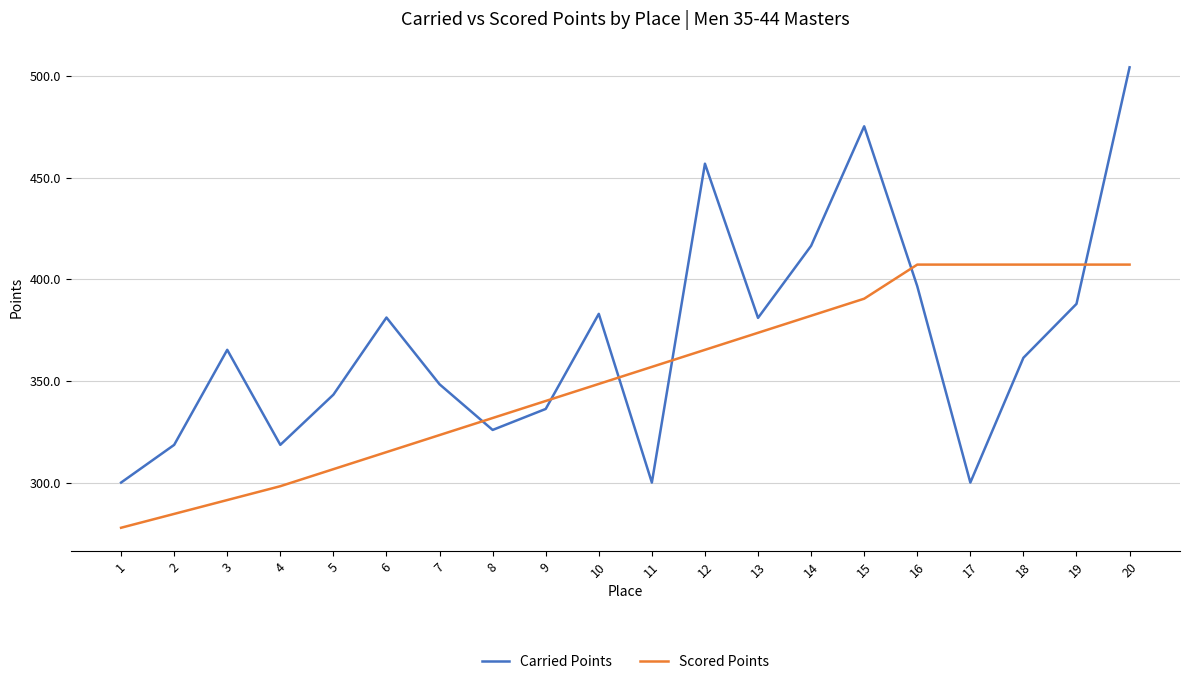

The Scored Points series shows 407.2 at 20. True or false?

True